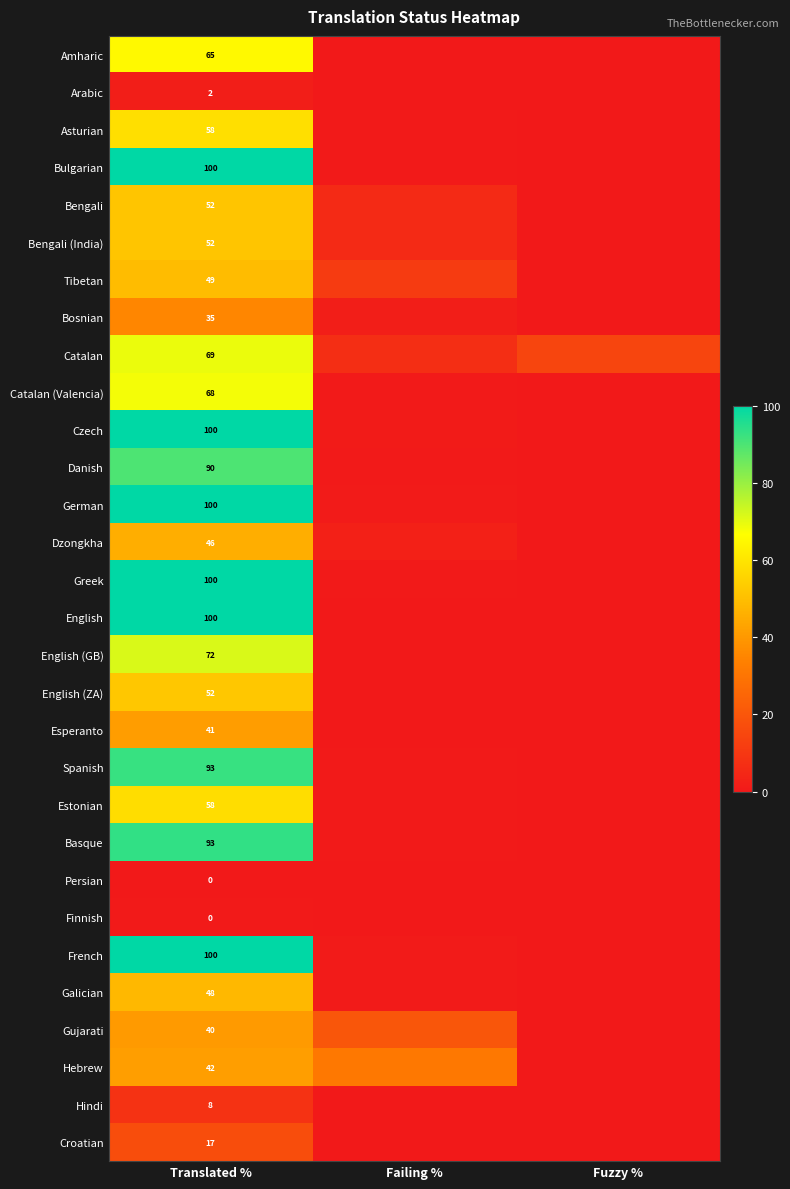

At which category is the sum across all series the highest?

Translated %